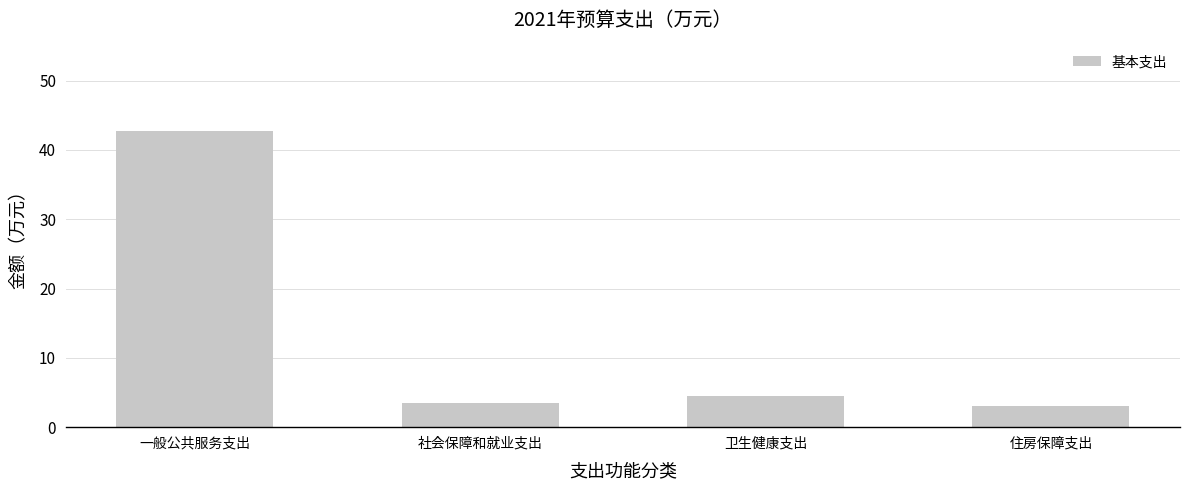

Rank the categories by value from lowest to highest.

住房保障支出, 社会保障和就业支出, 卫生健康支出, 一般公共服务支出